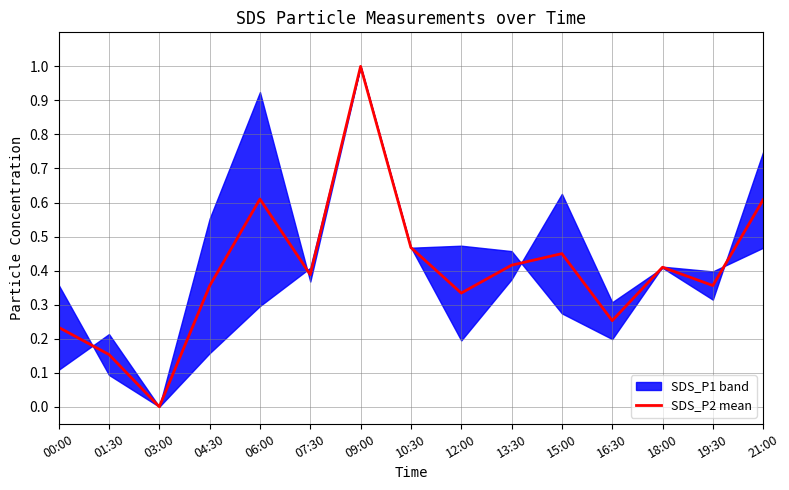

What is the approximate value at 09:00?

1.0